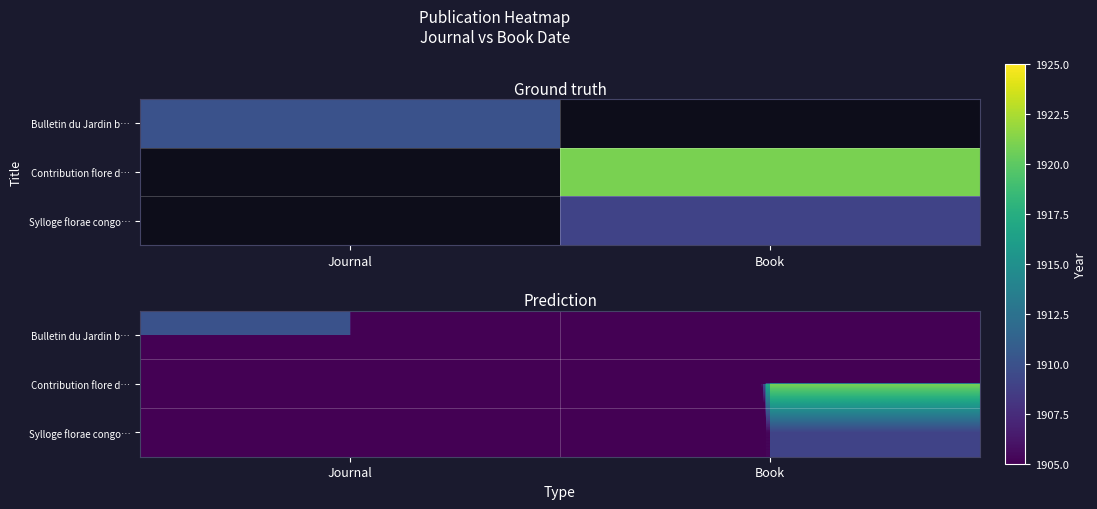

At which label is Sylloge florae congo… closest to 1431?

Journal